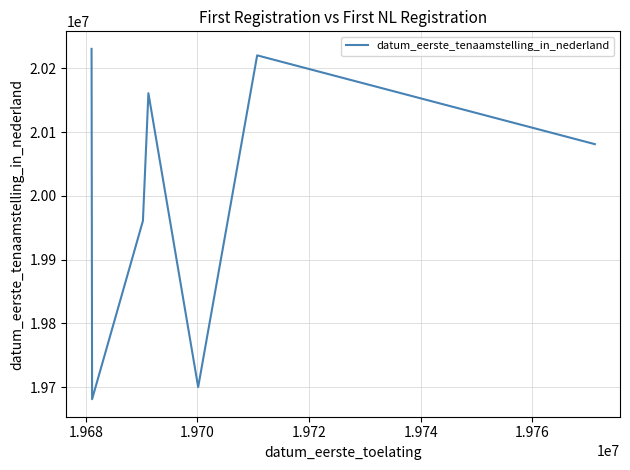

Does the chart have visible grid lines?

Yes